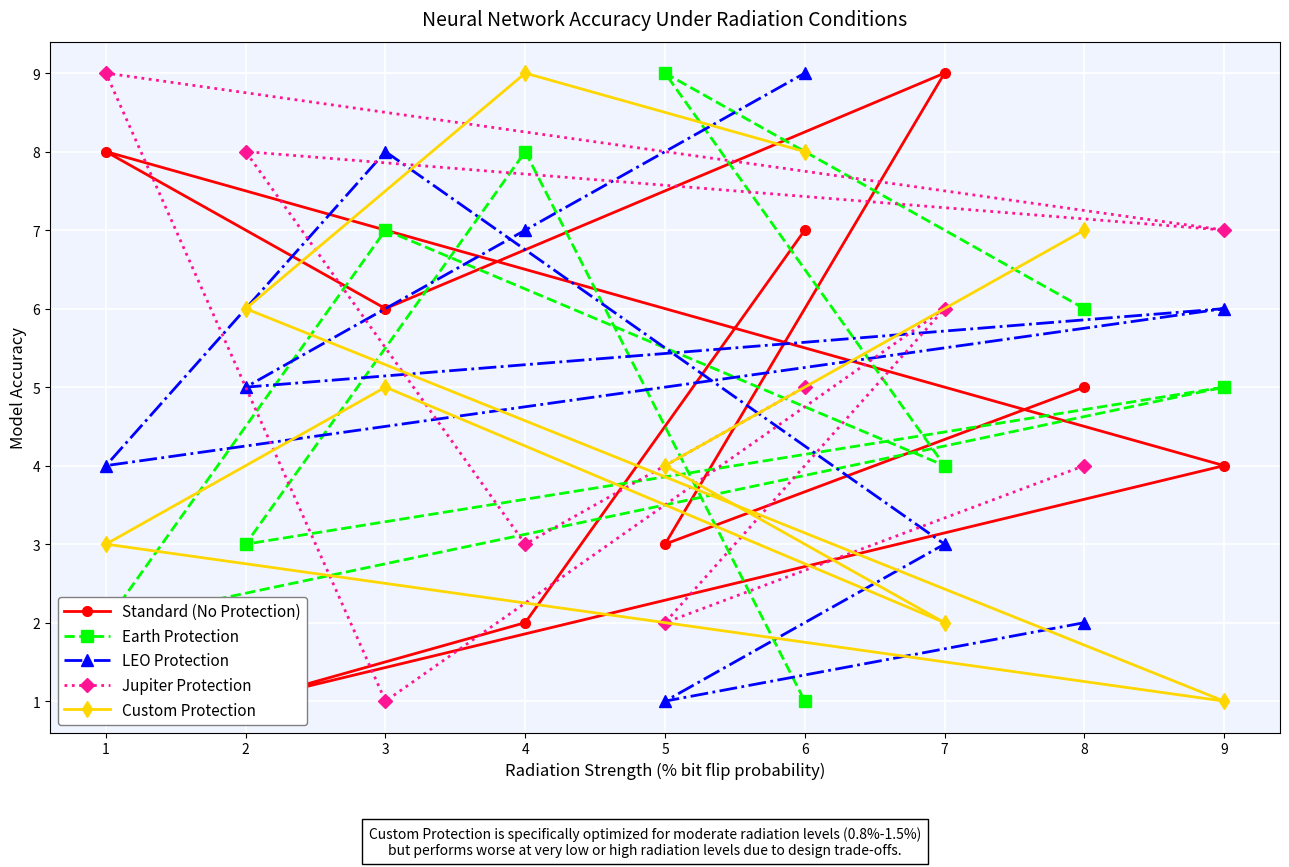

Is it true that Jupiter Protection equals 2 at 5?

True